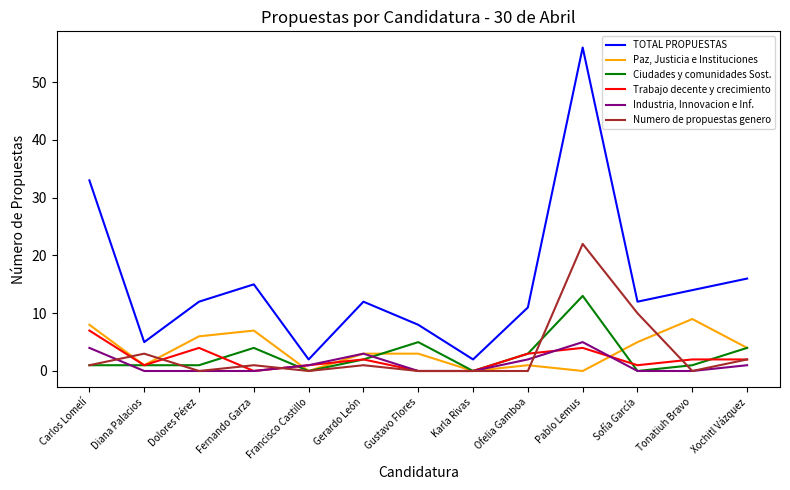

Where is Paz, Justicia e Instituciones nearest to the value 4?

Xochitl Vázquez